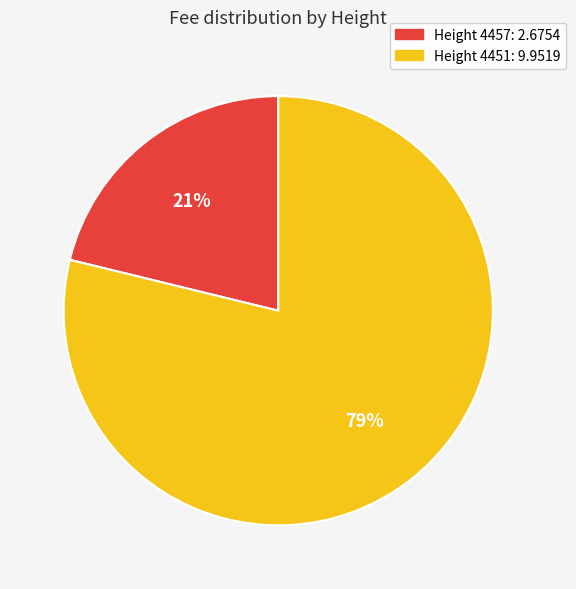

To the nearest percent, what is the difference between the largest and smallest slice percentages?

58%